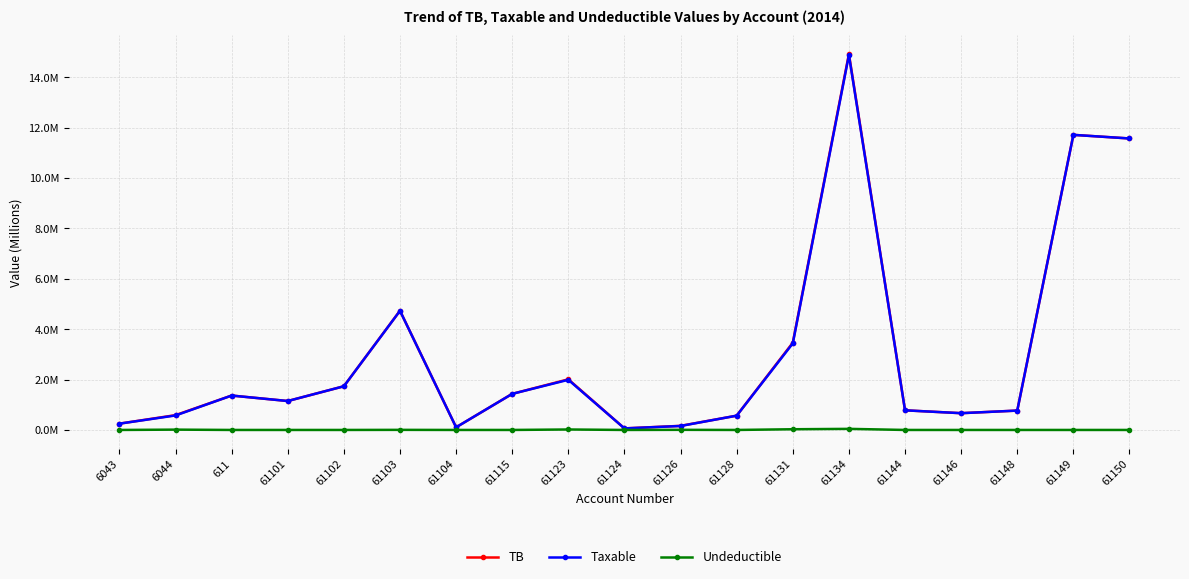

Does the chart have visible grid lines?

Yes